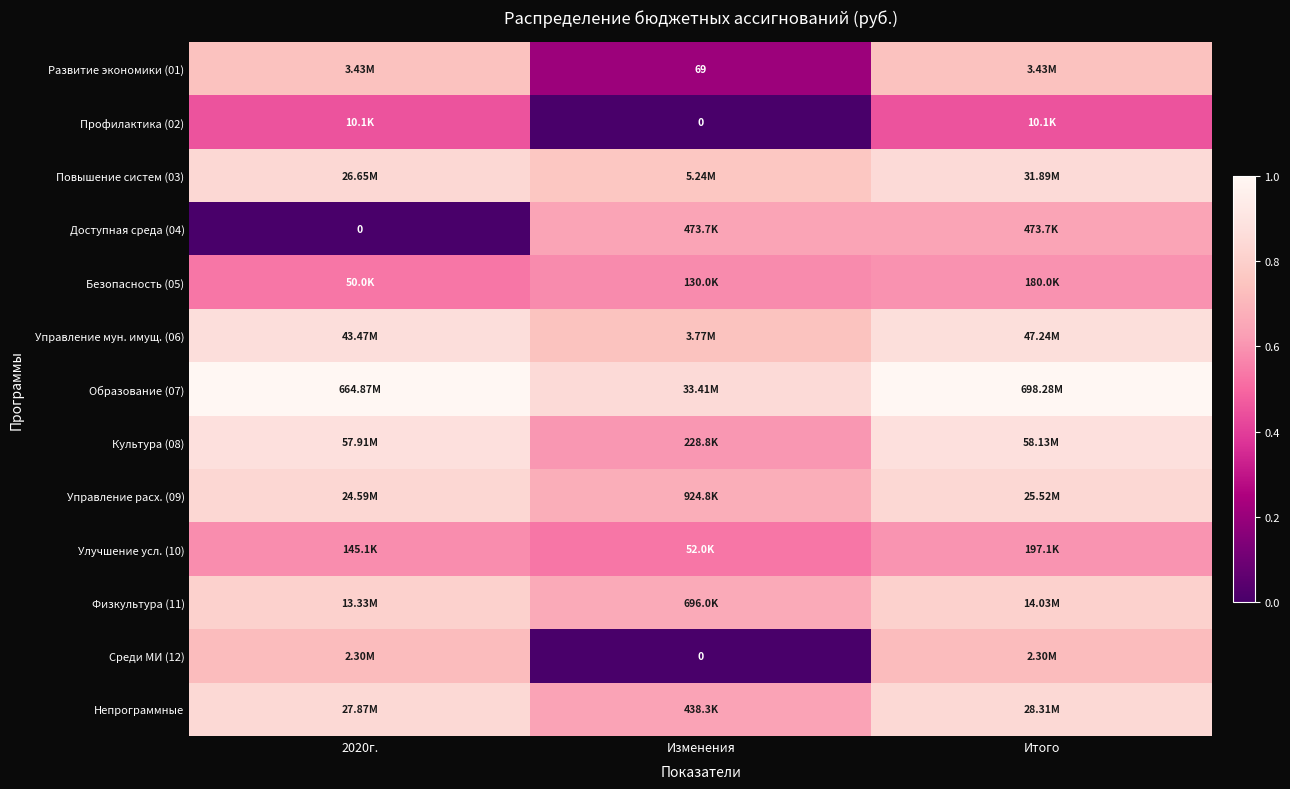

Rank the categories by Образование (07) value from lowest to highest.

Изменения, 2020г., Итого